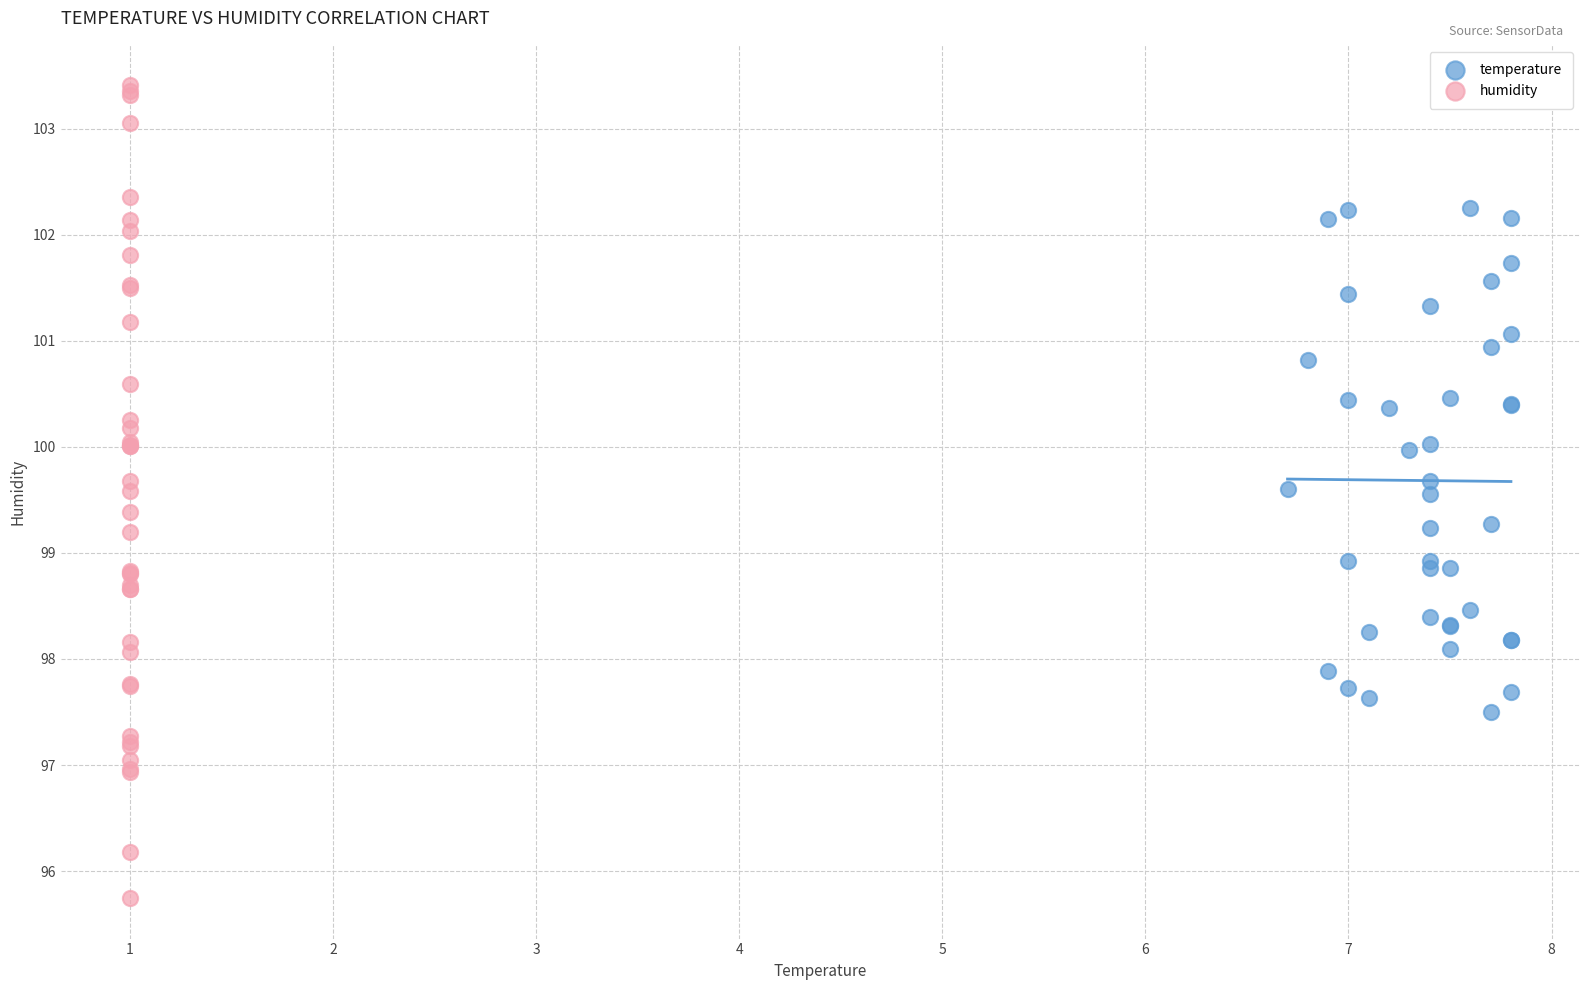

Which series contains the highest Y value?

humidity